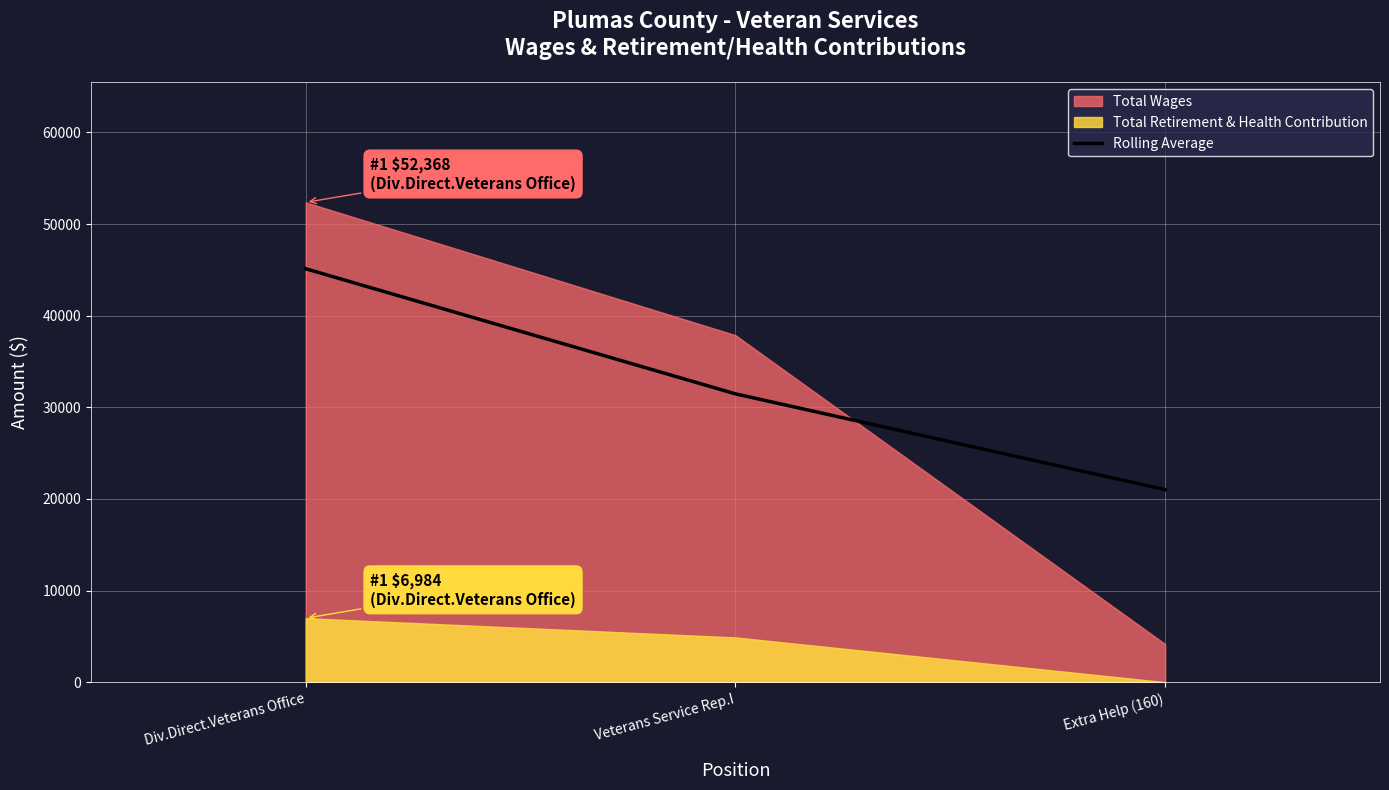

What is the change in value from Veterans Service Rep.I to Extra Help (160)?

-10451.2